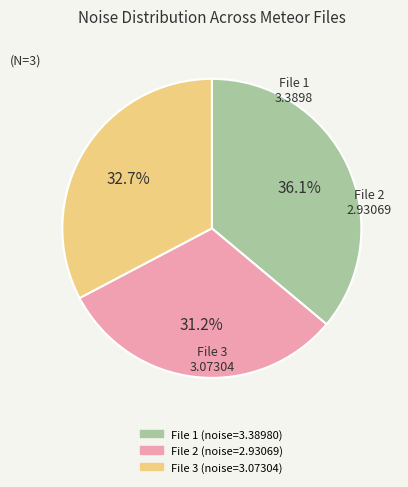

How many slices are in this pie chart?

3